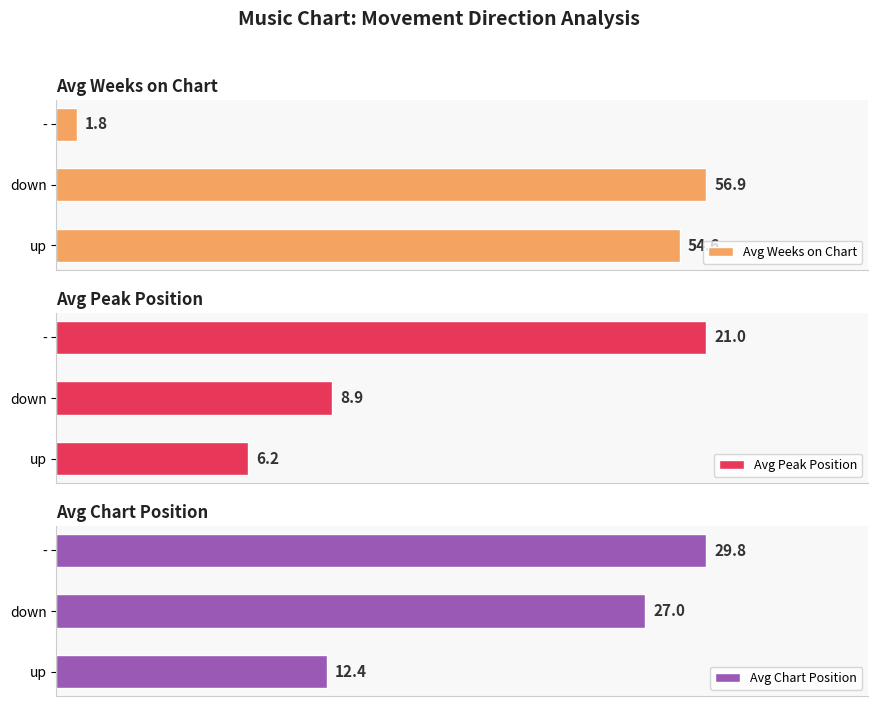

At how many categories does at least one series exceed 39?

2